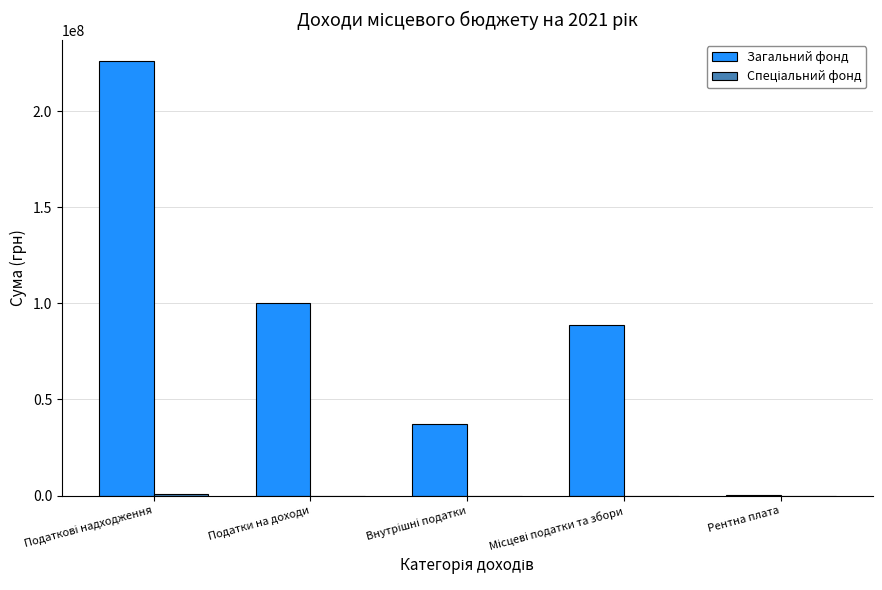

What is the sum of all Загальний фонд values?

451549880